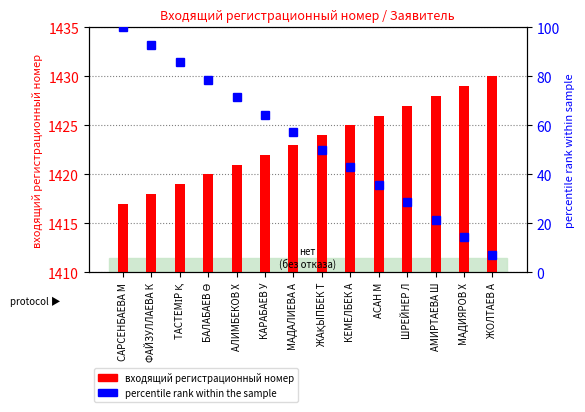

Reading left to right, list all the values displayed in this chart.

входящий регистрационный номер: САРСЕНБАЕВА М=1417.0	ФАЙЗУЛЛАЕВА К=1418.0	ТАСТЕМІР Қ=1419.0	БАЛАБАЕВ Ө=1420.0	АЛИМБЕКОВ Х=1421.0	КАРАБАЕВ У=1422.0	МАДАЛИЕВА А=1423.0	ЖАҚЫПБЕК Т=1424.0	КЕМЕЛБЕК А=1425.0	АСАН М=1426.0	ШРЕЙНЕР Л=1427.0	АМИРТАЕВА Ш=1428.0	МАДИЯРОВ Х=1429.0	ЖОЛТАЕВ А=1430.0
percentile rank within the sample: САРСЕНБАЕВА М=100.0	ФАЙЗУЛЛАЕВА К=92.9	ТАСТЕМІР Қ=85.7	БАЛАБАЕВ Ө=78.6	АЛИМБЕКОВ Х=71.4	КАРАБАЕВ У=64.3	МАДАЛИЕВА А=57.1	ЖАҚЫПБЕК Т=50.0	КЕМЕЛБЕК А=42.9	АСАН М=35.7	ШРЕЙНЕР Л=28.6	АМИРТАЕВА Ш=21.4	МАДИЯРОВ Х=14.3	ЖОЛТАЕВ А=7.1